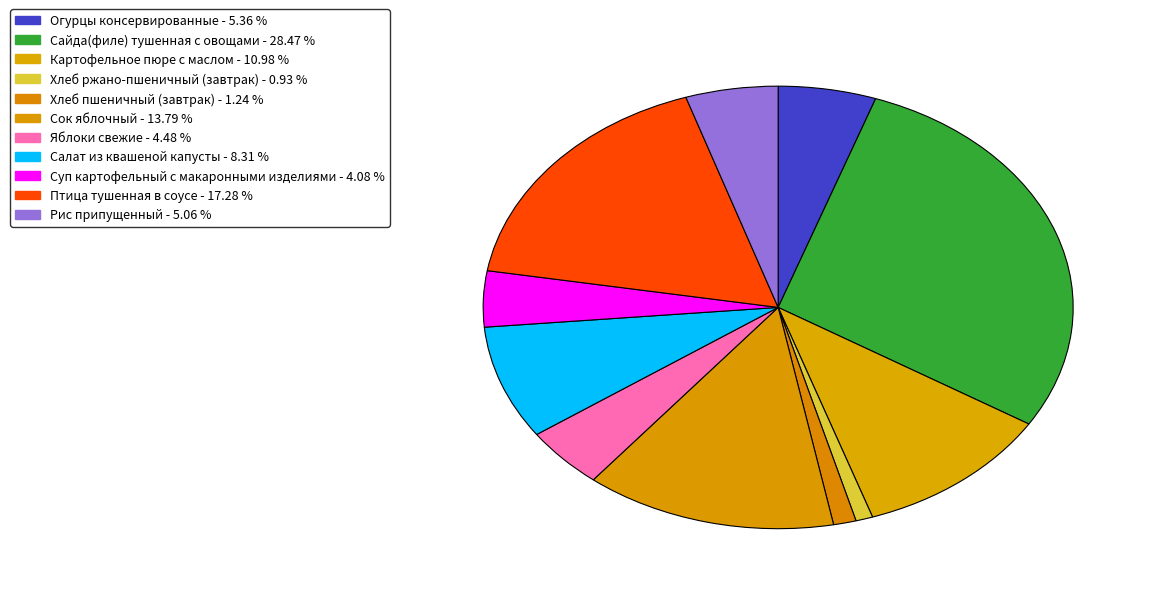

Is there any slice that represents more than half of the pie?

No